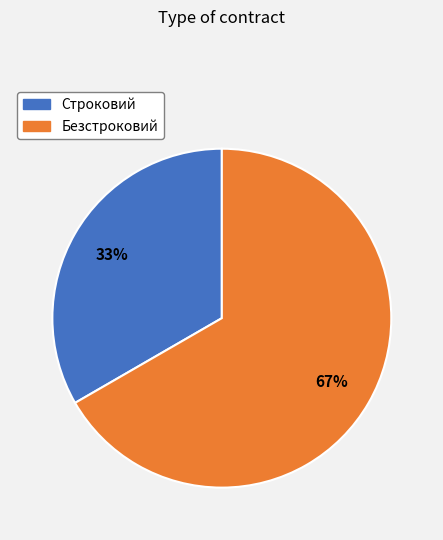

Do Безстроковий and Строковий together represent more than half of the pie?

Yes